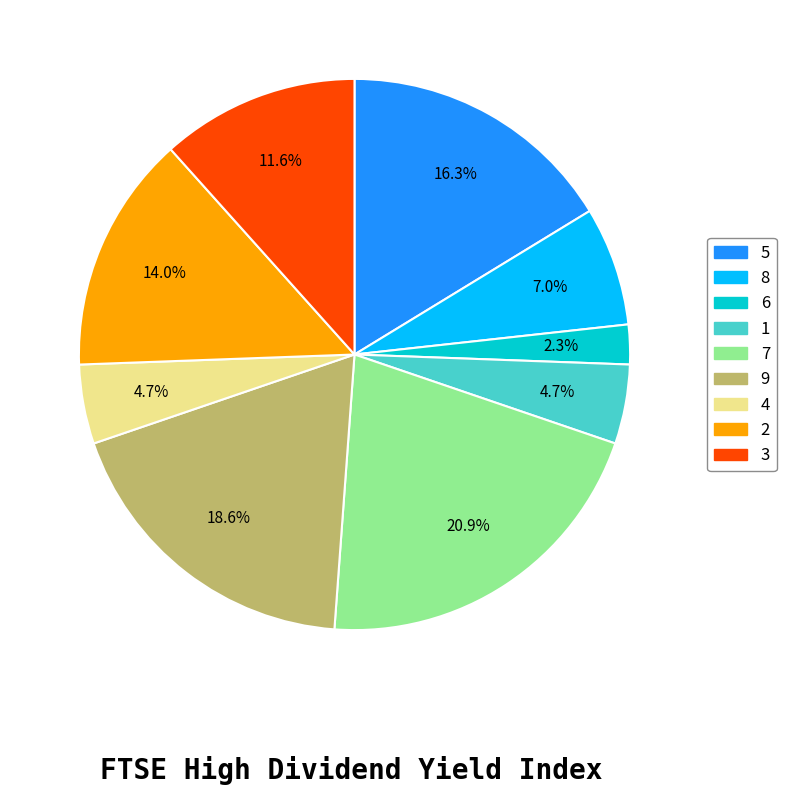

Is there any slice that represents more than half of the pie?

No